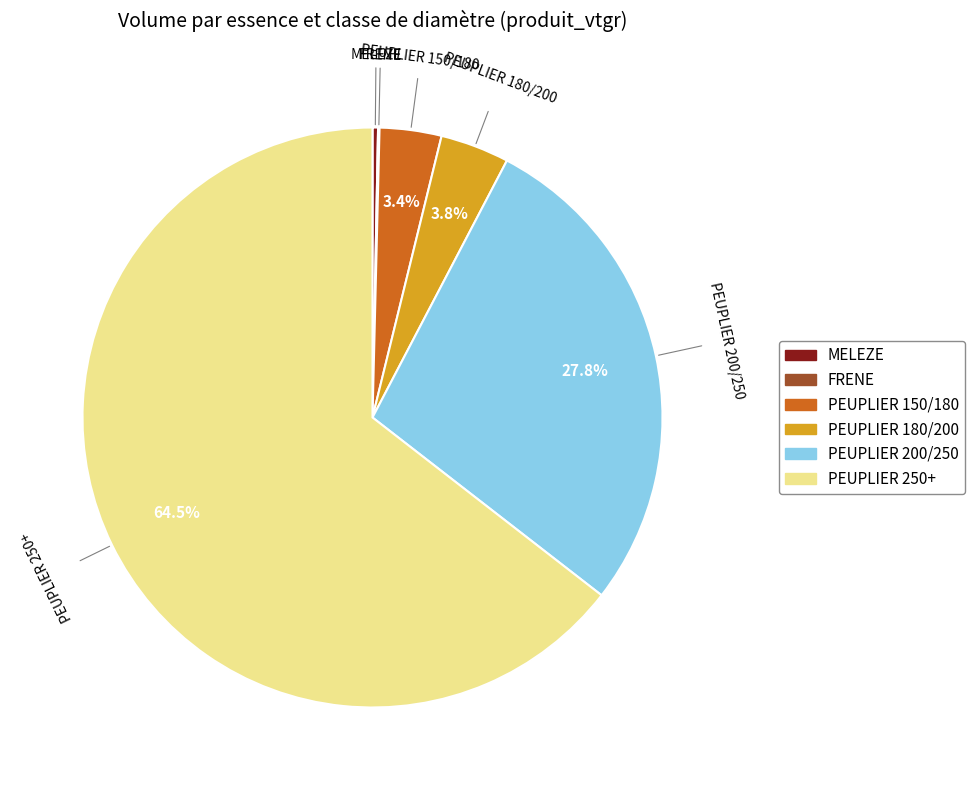

Is there any slice that represents more than half of the pie?

Yes